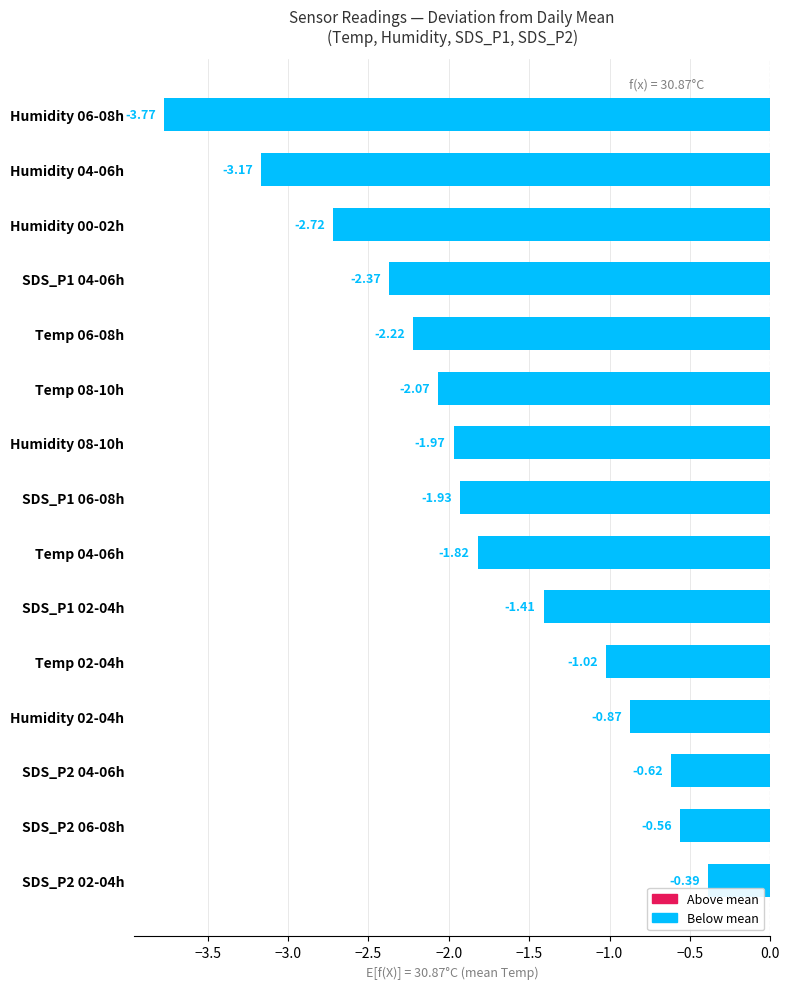

What is the sum of all values?

-26.9